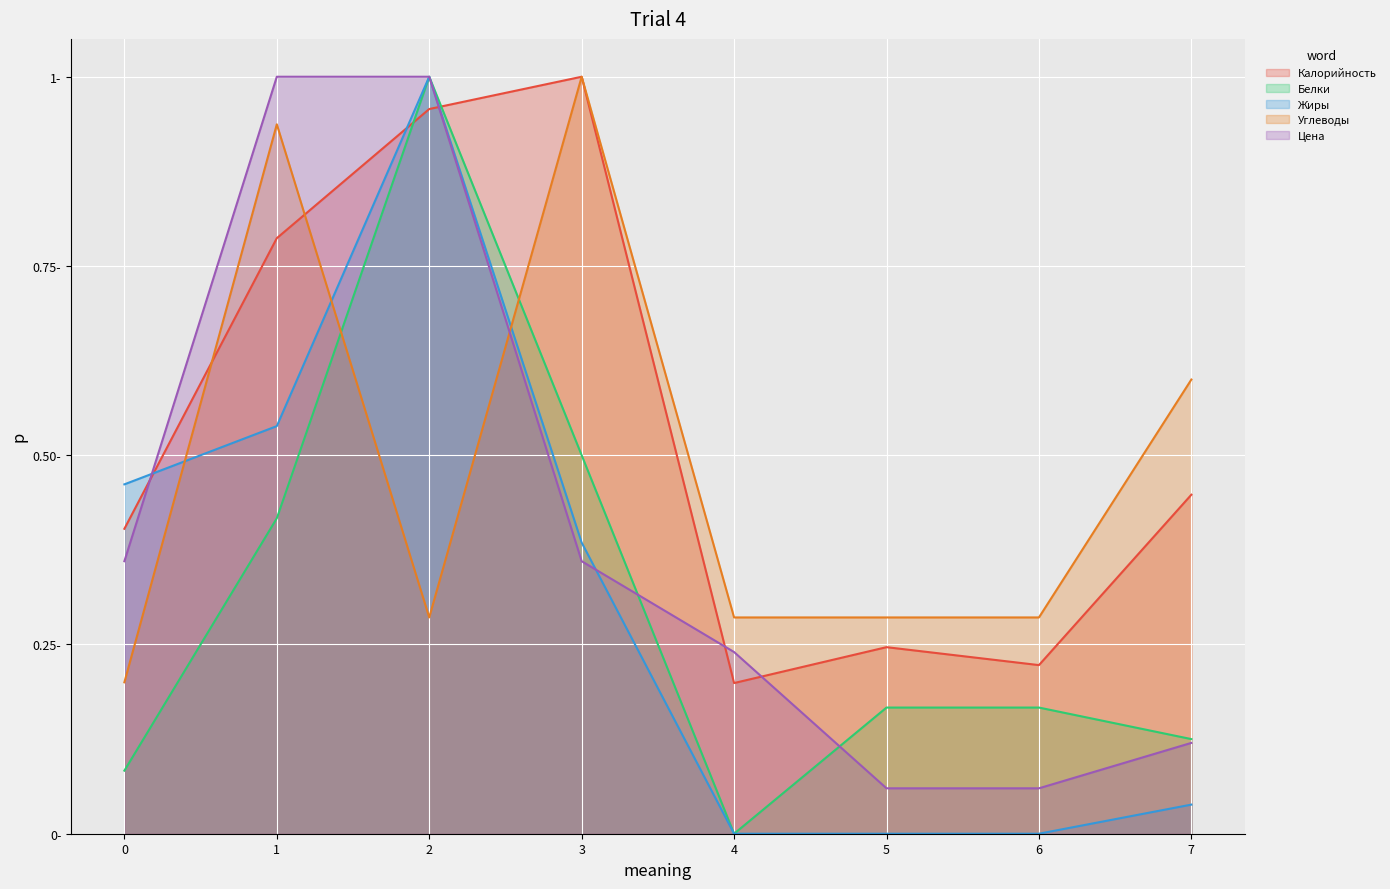

Between 3 and 7, which series saw the biggest shift?

Калорийность